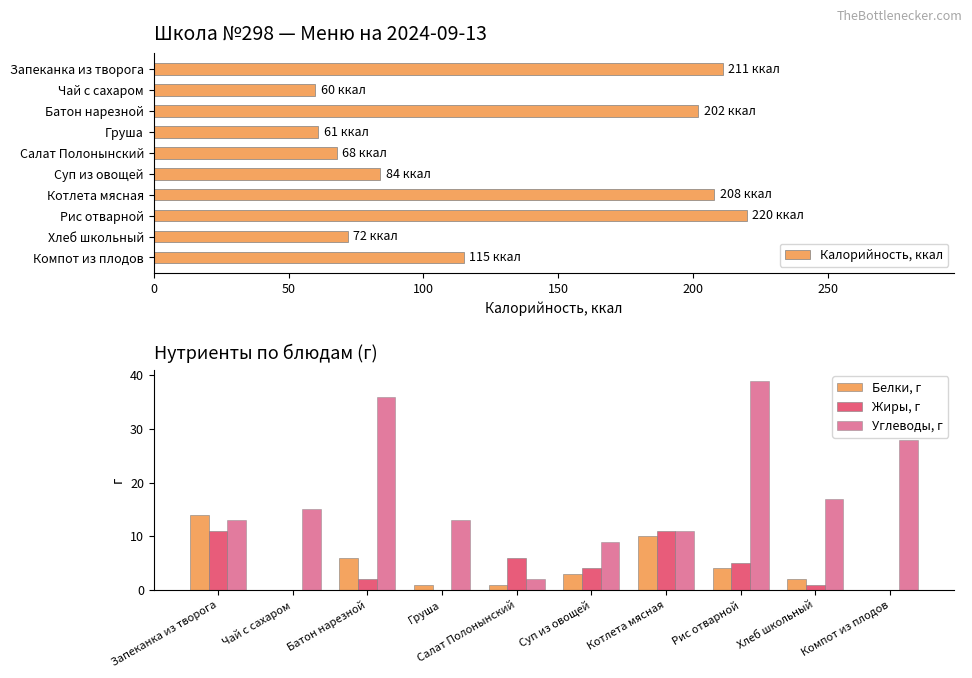

What is the difference between the maximum and second lowest values in the Калорийность, ккал series?

159